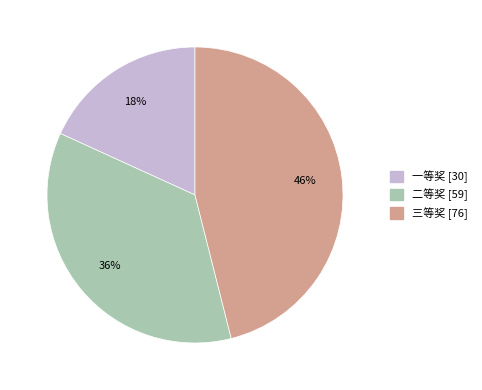

To the nearest percent, what percentage of the pie is 一等奖?

18%